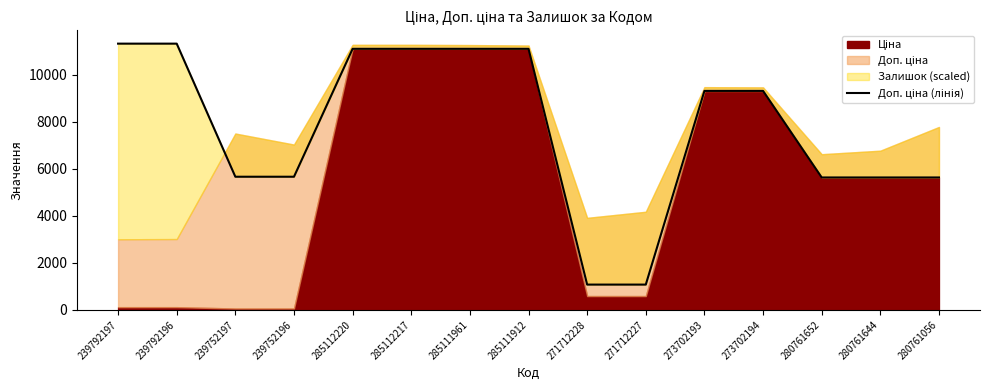

Which has a higher value, 239752197 or 273702193?

273702193